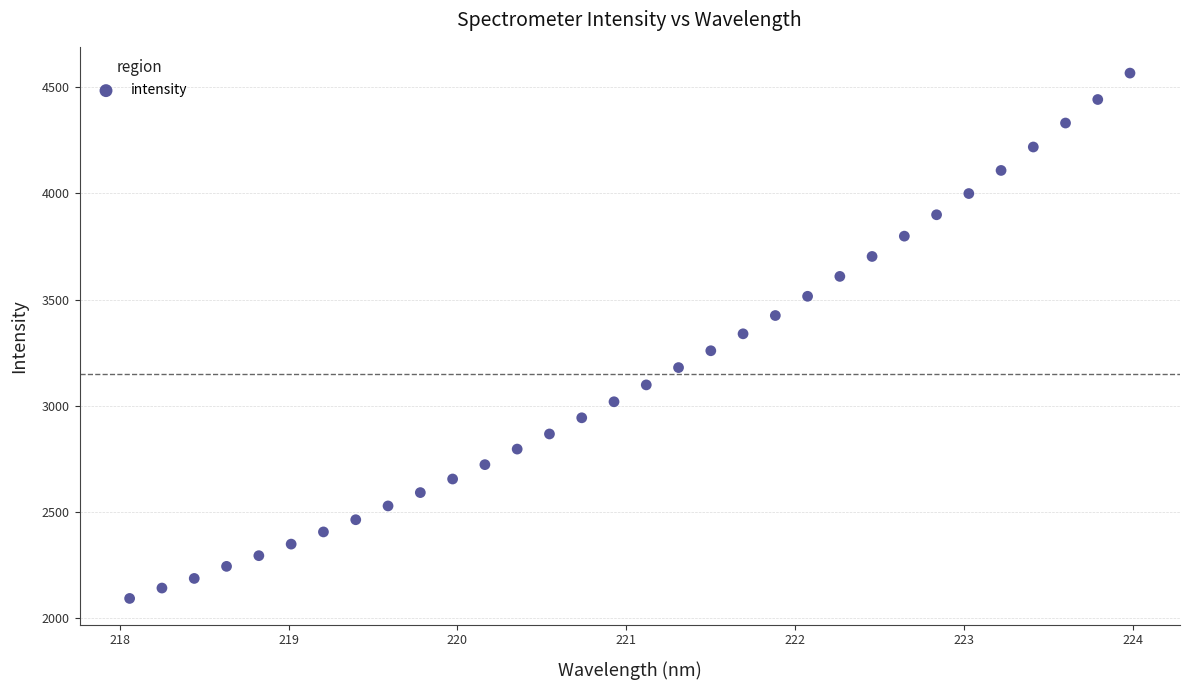

What is the range of Y values (max minus min)?

2472.9